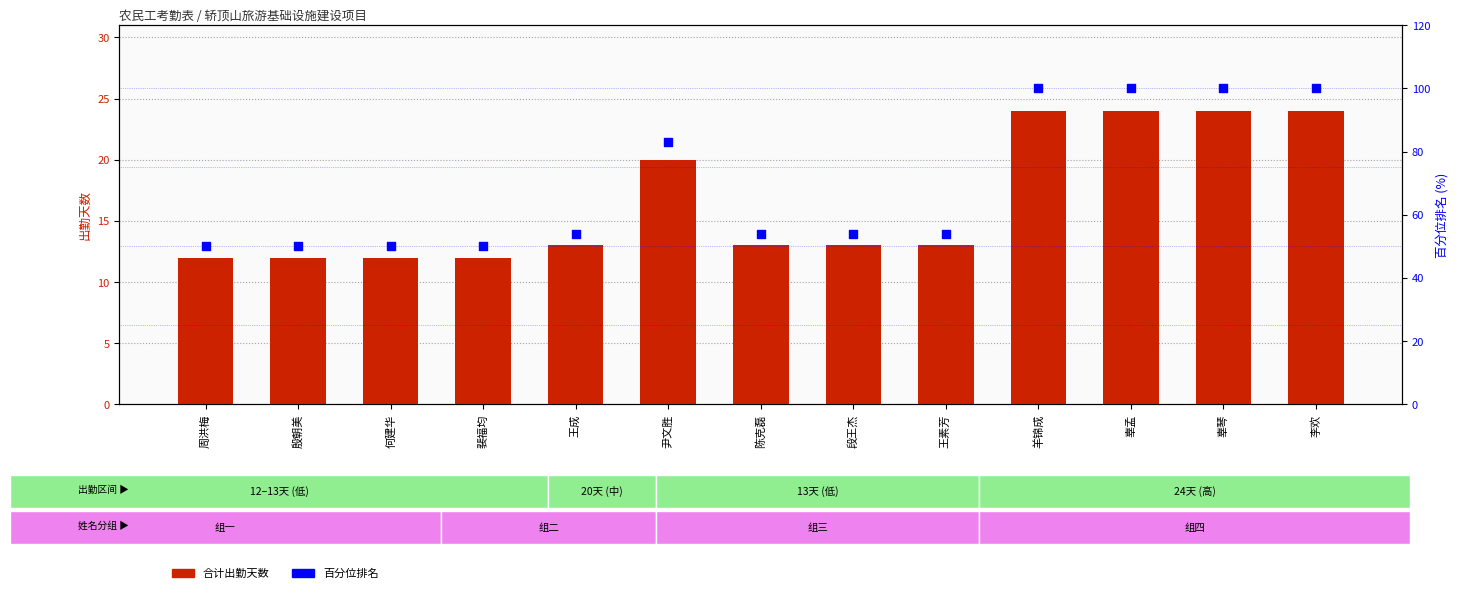

At how many categories does at least one series exceed 63?

5